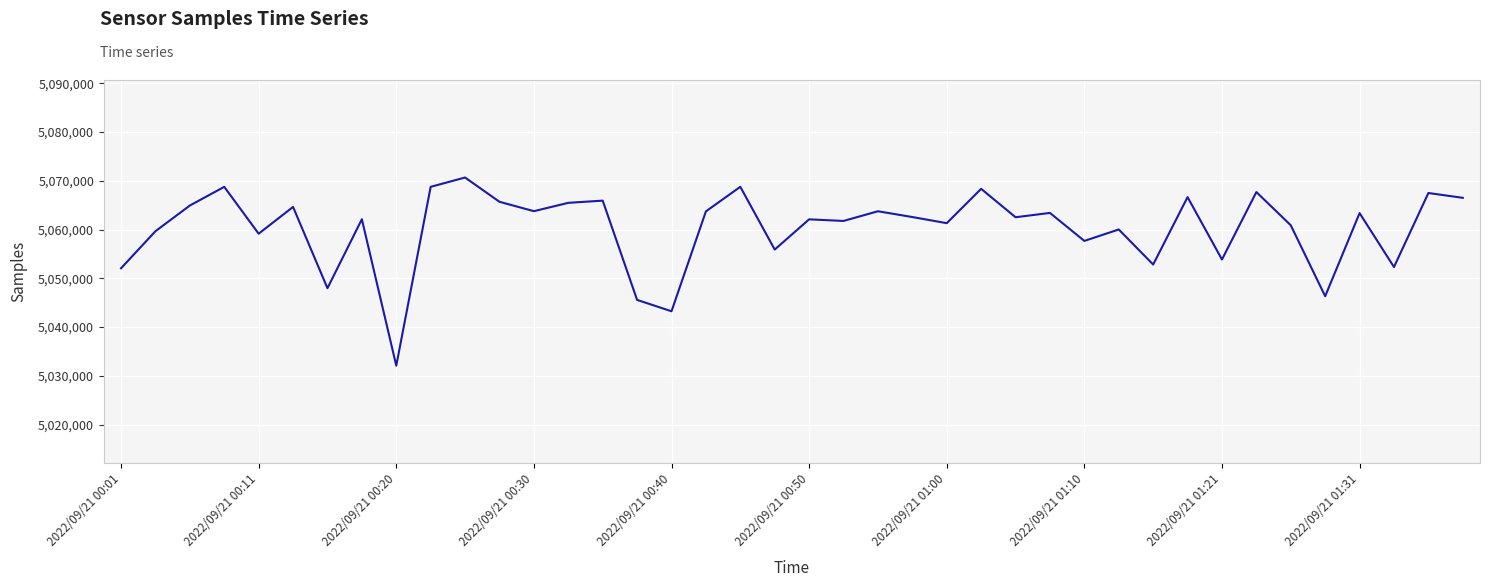

How many series are shown in this chart?

1